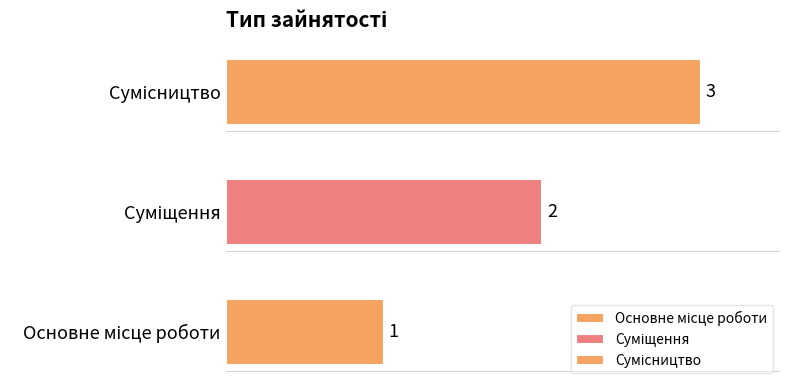

What is the change in value from Суміщення to Сумісництво?

+1